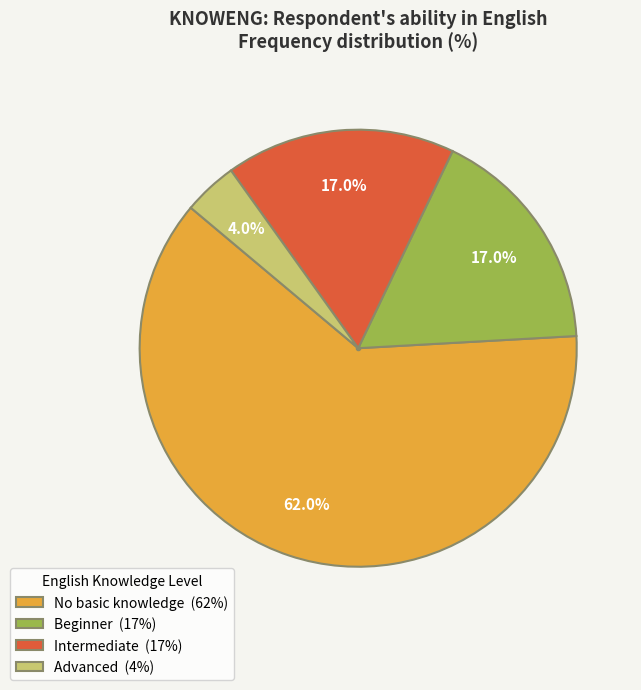

Is the sum of Intermediate (17%) and No basic knowledge (62%) greater than half?

Yes